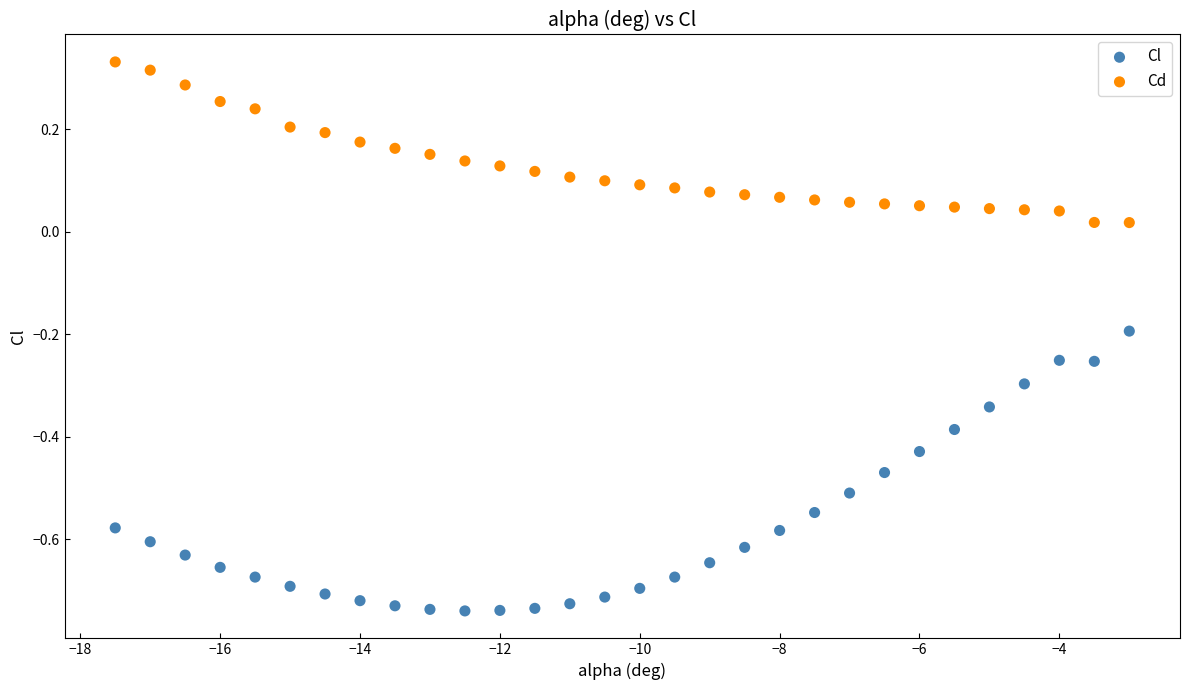

Across all data points, what is the range of X values (max minus min)?

14.5